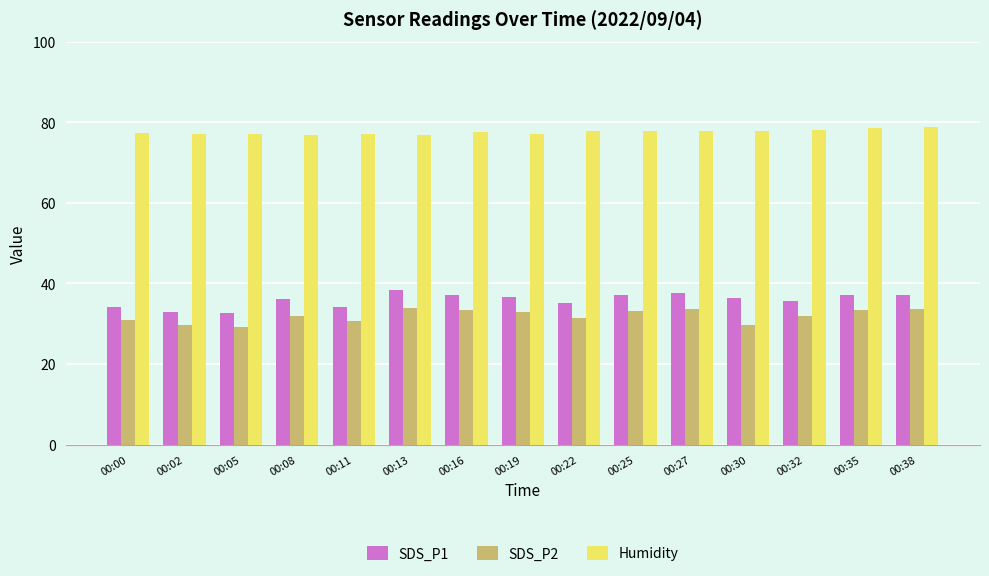

How many groups of bars are there?

15